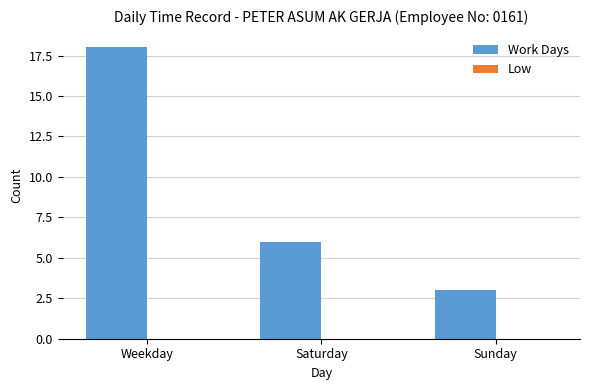

Reading left to right, what are all the values shown in this chart?

Weekday=18	Saturday=6	Sunday=3